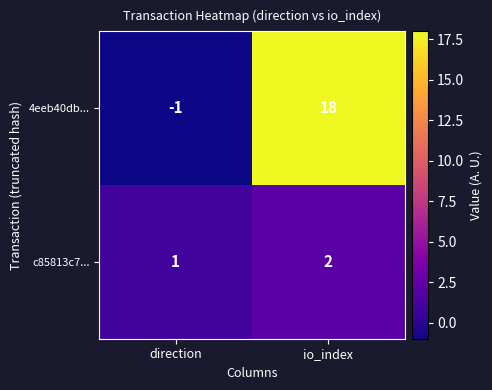

How many positive values does the 4eeb40db... series have?

1